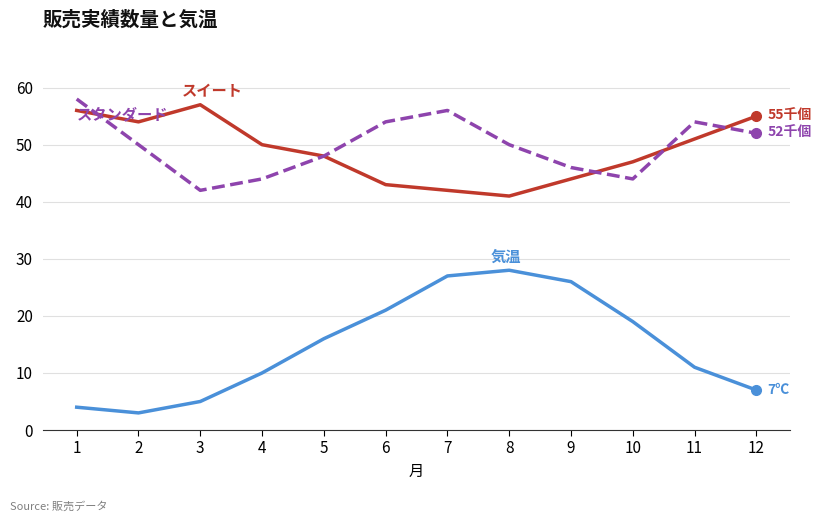

At which category is the sum across all series the highest?

7